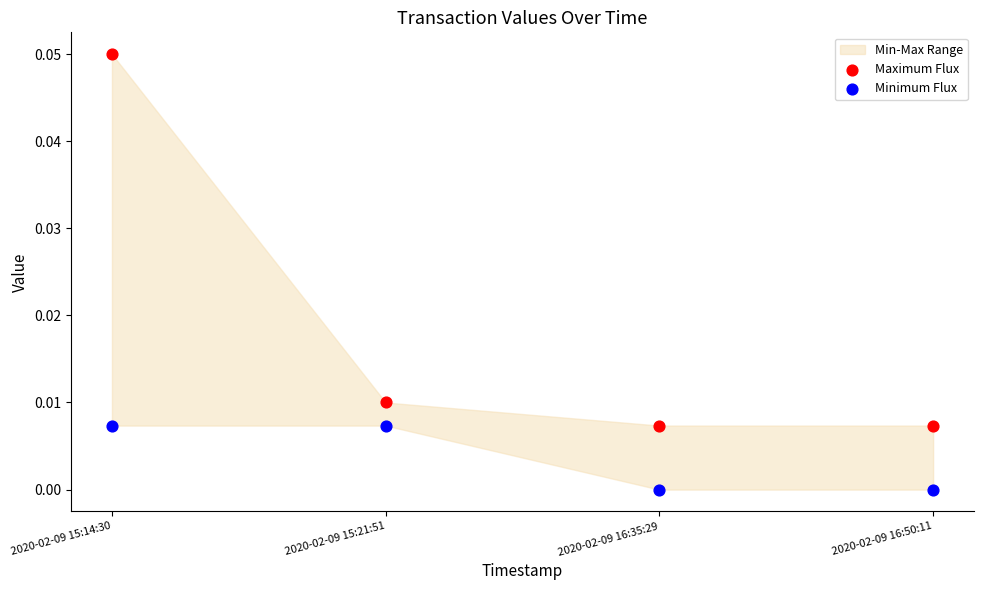

Which series contains the lowest Y value?

Minimum Flux